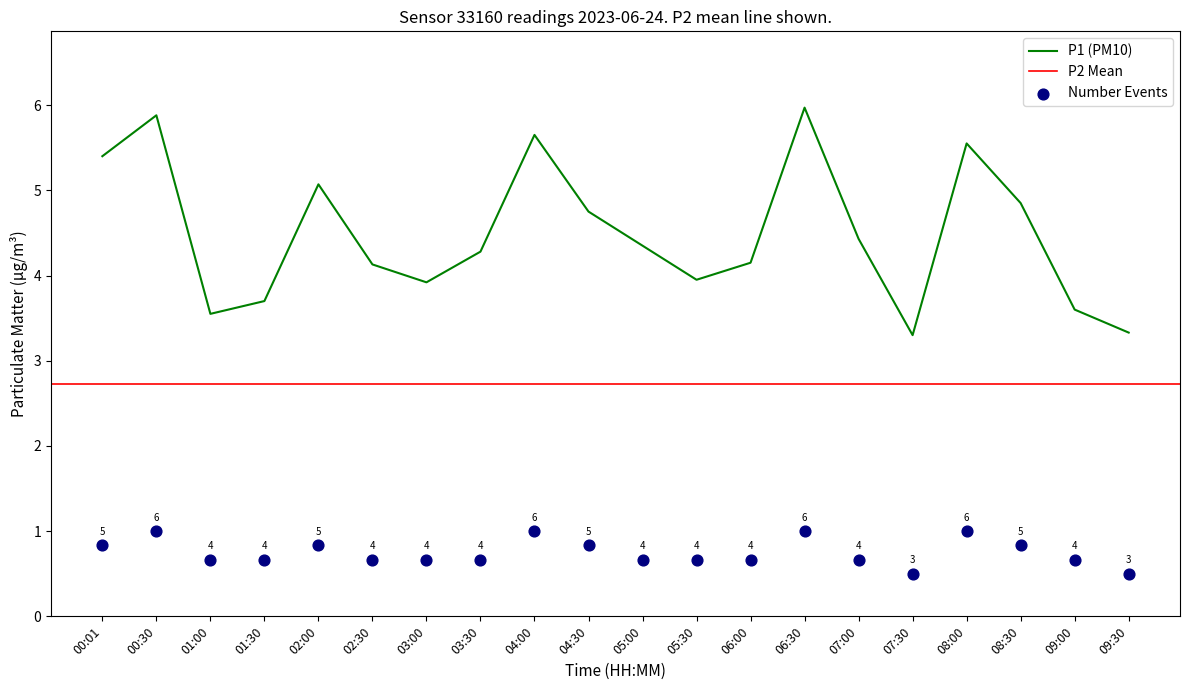

What is the change in value from 04:30 to 08:30?

+0.1